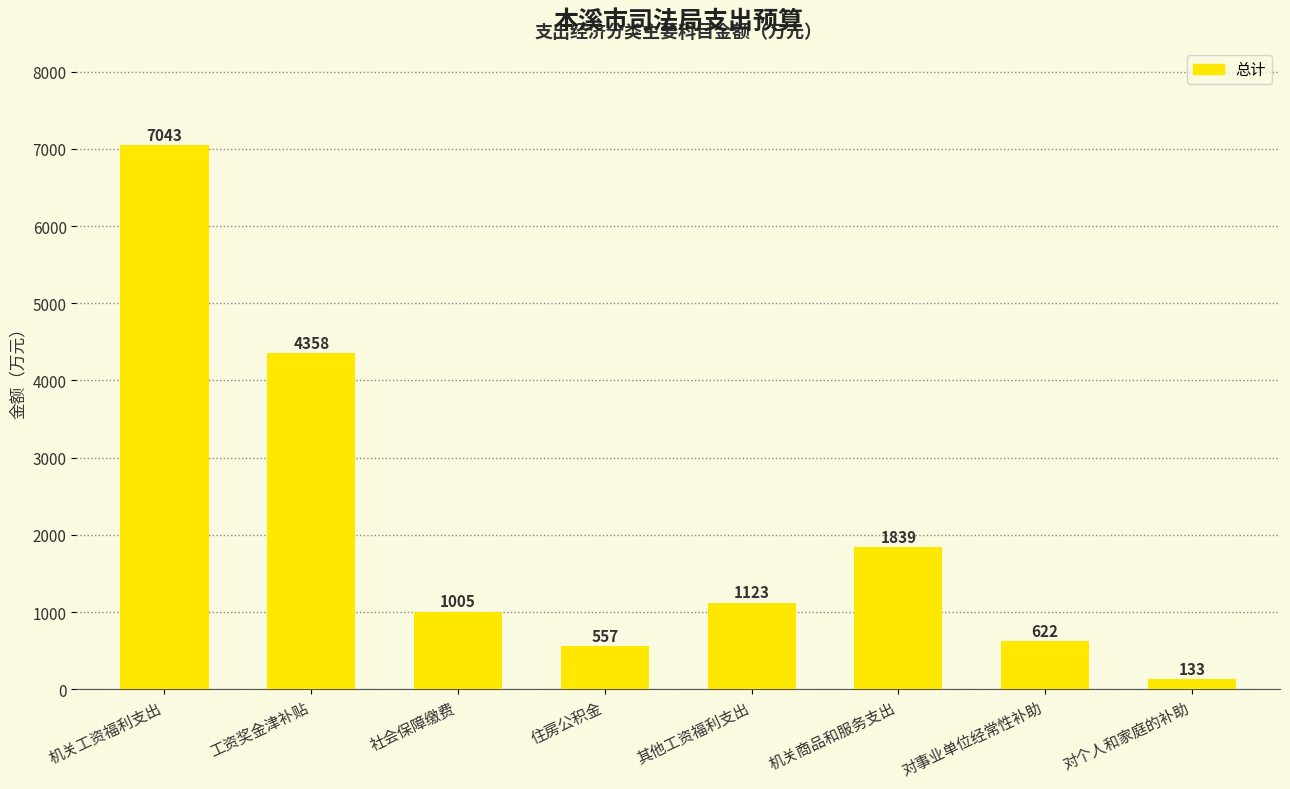

At which label does the data first exceed 1122?

机关工资福利支出